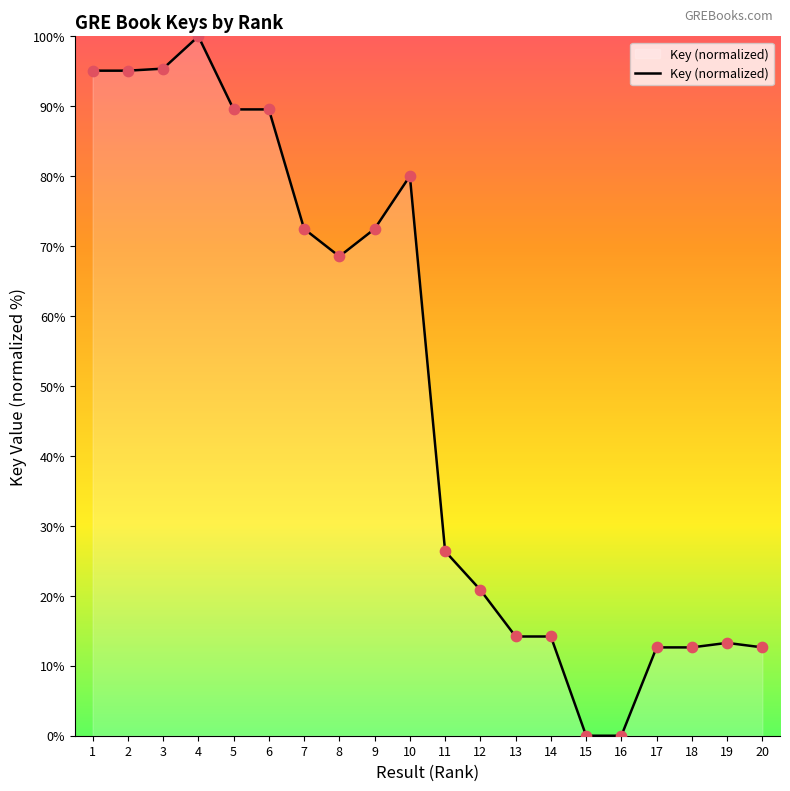

Between 19 and 13, which is larger?

13